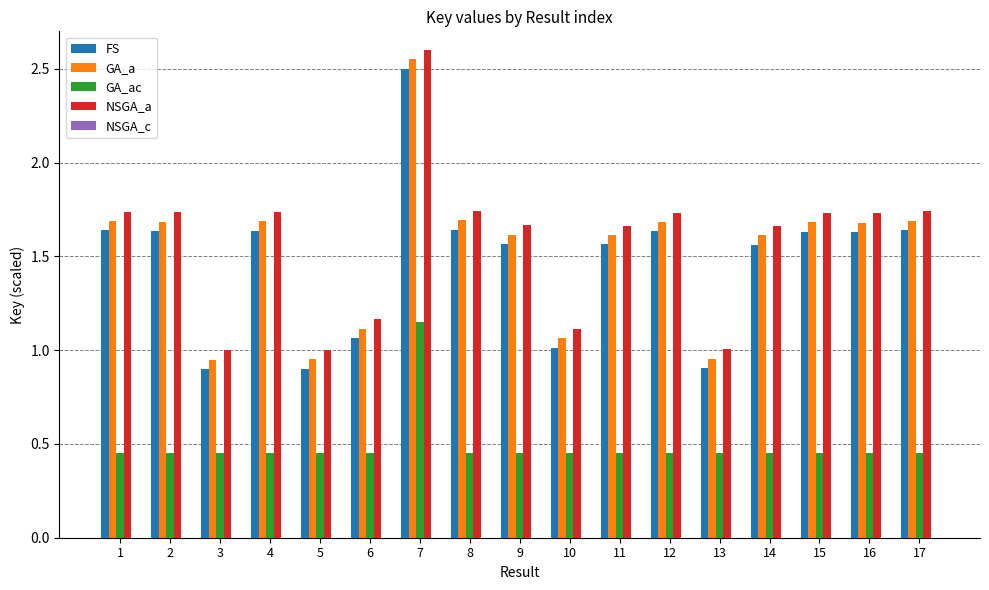

True or false: FS has a value of 0.4 at 5.

False